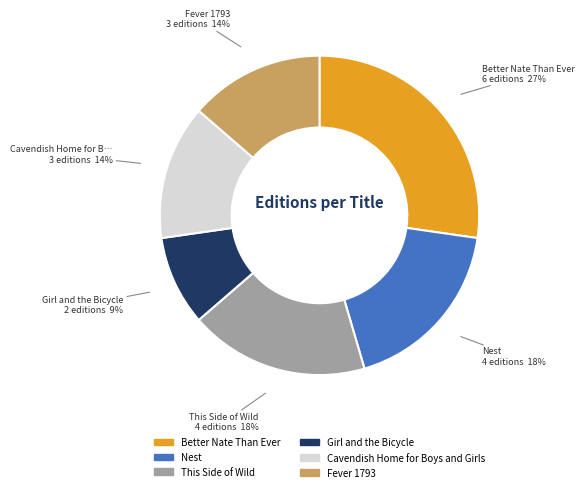

Do Cavendish Home for Boys and Girls and Girl and the Bicycle together represent more than half of the pie?

No